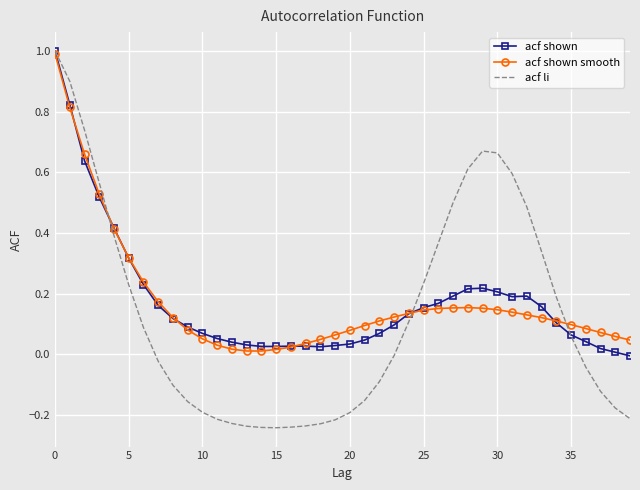

Which series has the largest range (max minus min)?

acf li